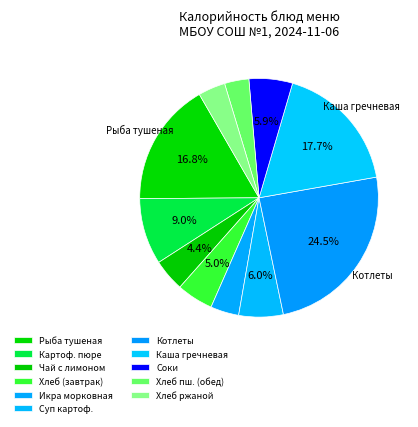

Rank the categories by value from highest to lowest.

Котлеты рубленные из бройлер-цыплят, Каша рассыпчатая (из гречневой крупы), Рыба тушенная в томате с овощами, Картофельное пюре, Суп картофельный с бобовыми, Соки овощные, фруктовые и ягодные, Хлеб пшеничный (завтрак), Чай с сахаром и лимоном, Икра морковная, Хлеб ржаной (ржано-пшеничный), Хлеб пшеничный (обед)